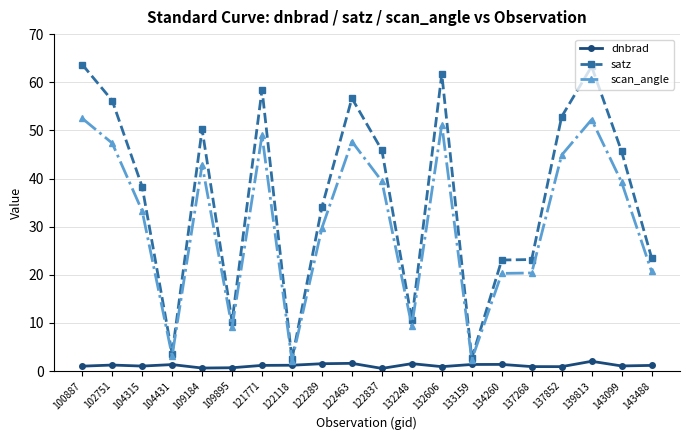

Count the number of categories in the chart.

20